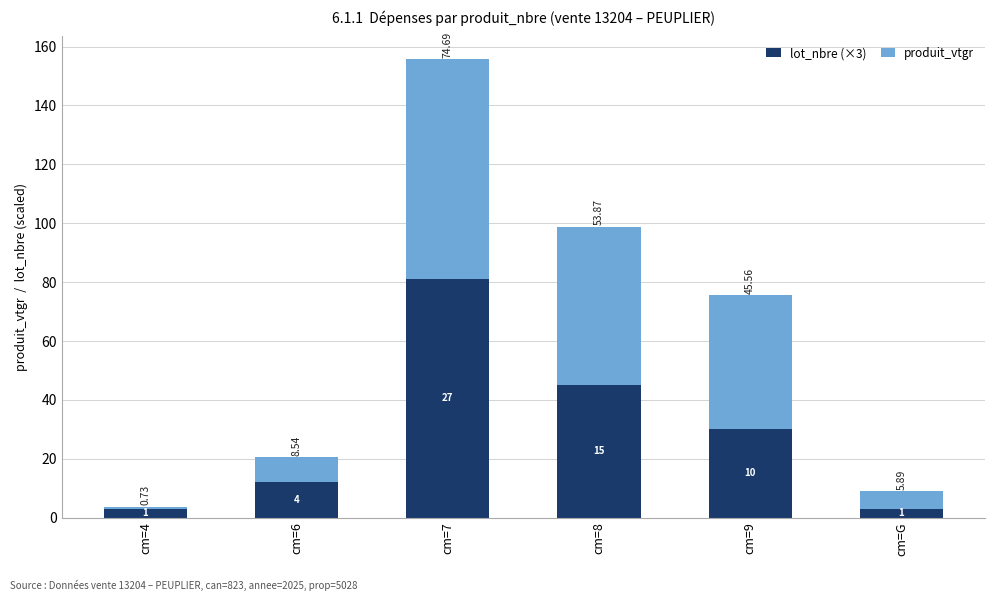

Which category has the highest value in the lot_nbre (×3) series?

cm=7